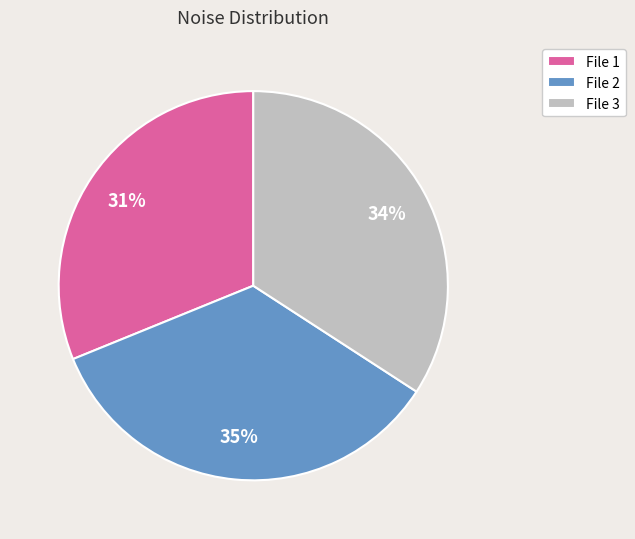

To the nearest percent, what percentage of the pie is File 1?

31%